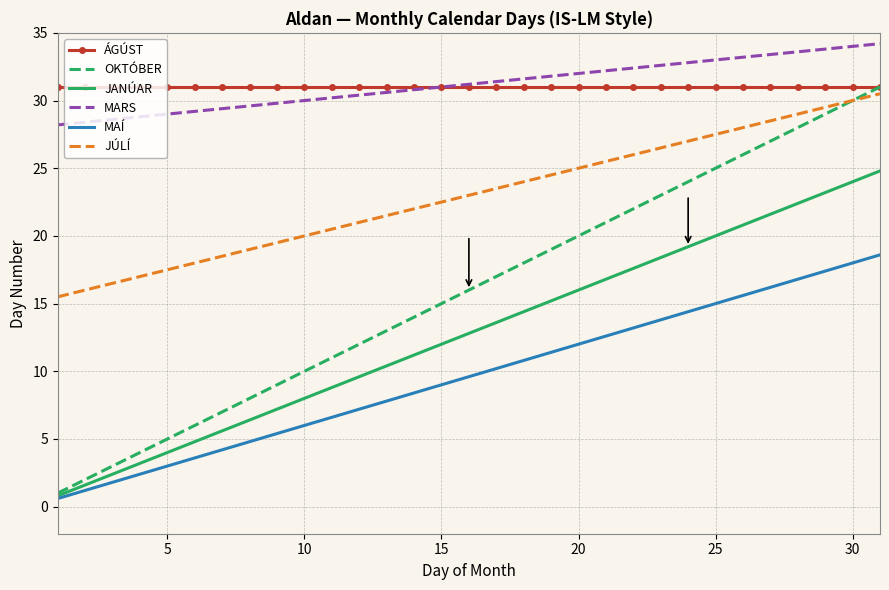

Count the number of data series in this chart.

6